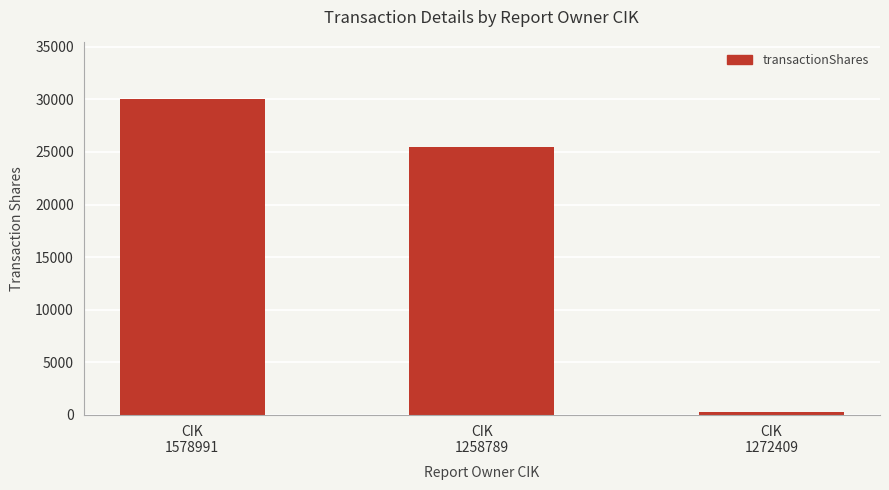

Reading left to right, what are all the values shown in this chart?

30000	25417	250